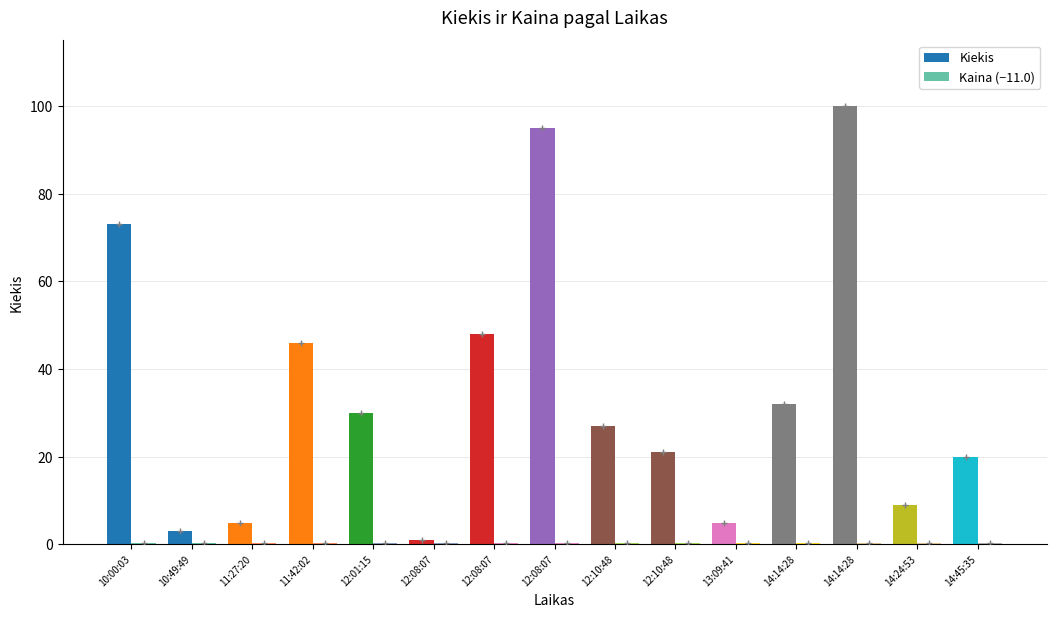

Count the number of data series in this chart.

2